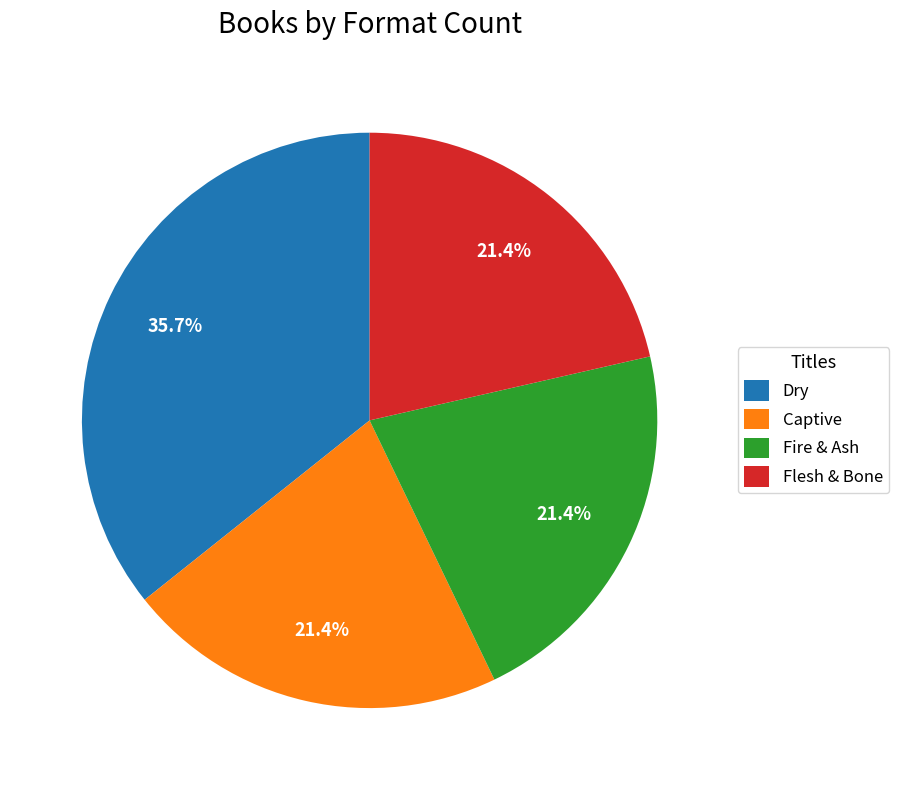

What percentage is the Dry slice, to the nearest percent?

36%